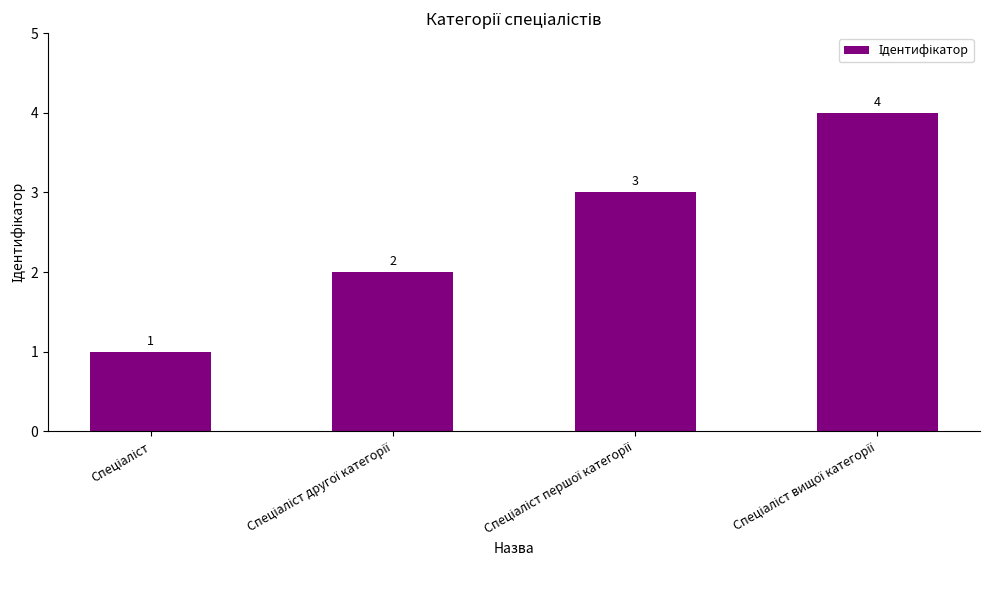

How many values are between 2 and 4?

3